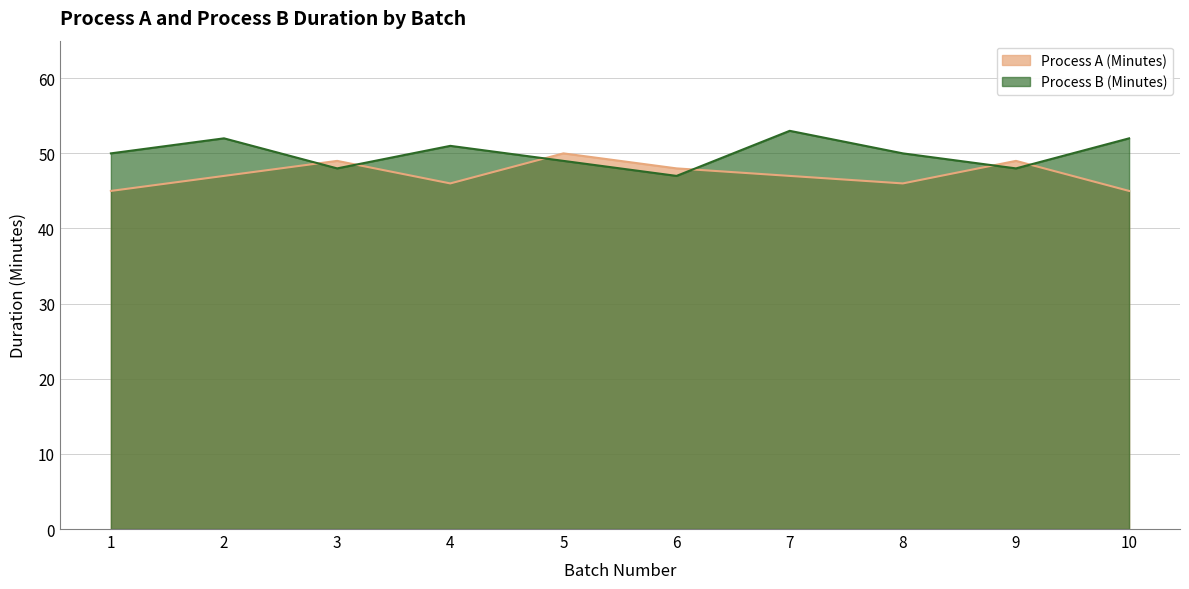

What is the average value of the Process B (Minutes) series?

50